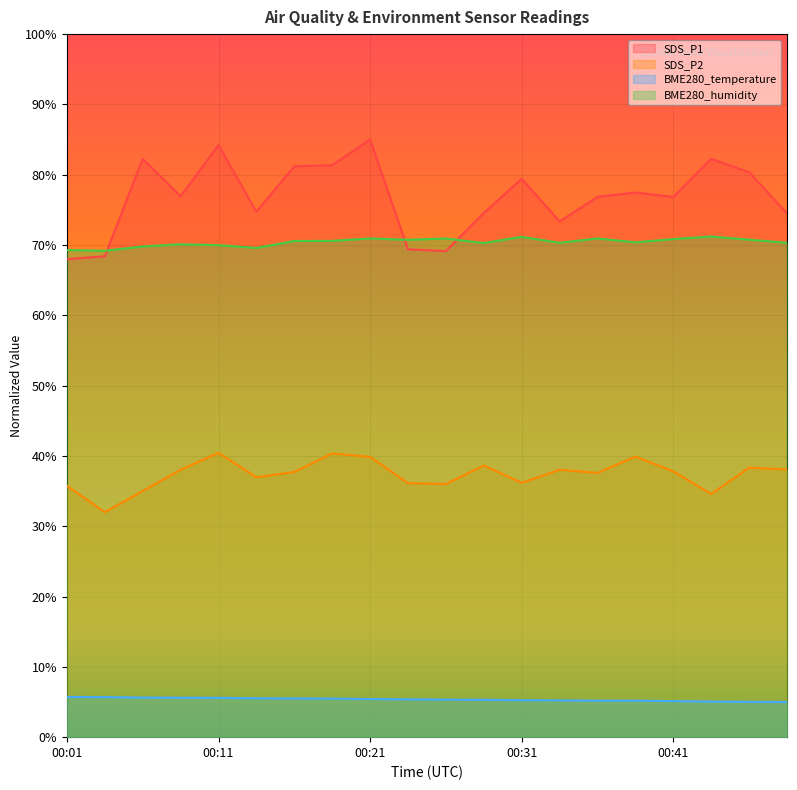

What is the total value across all series at 00:18?

197.8